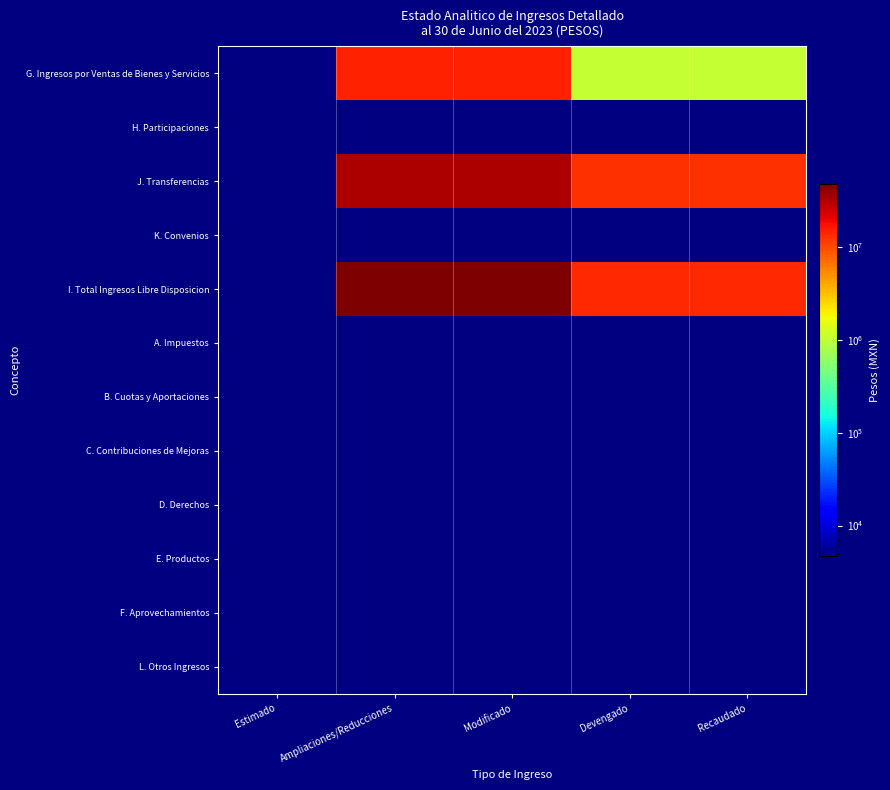

Which series has the largest total across all categories?

I. Total Ingresos Libre Disposicion